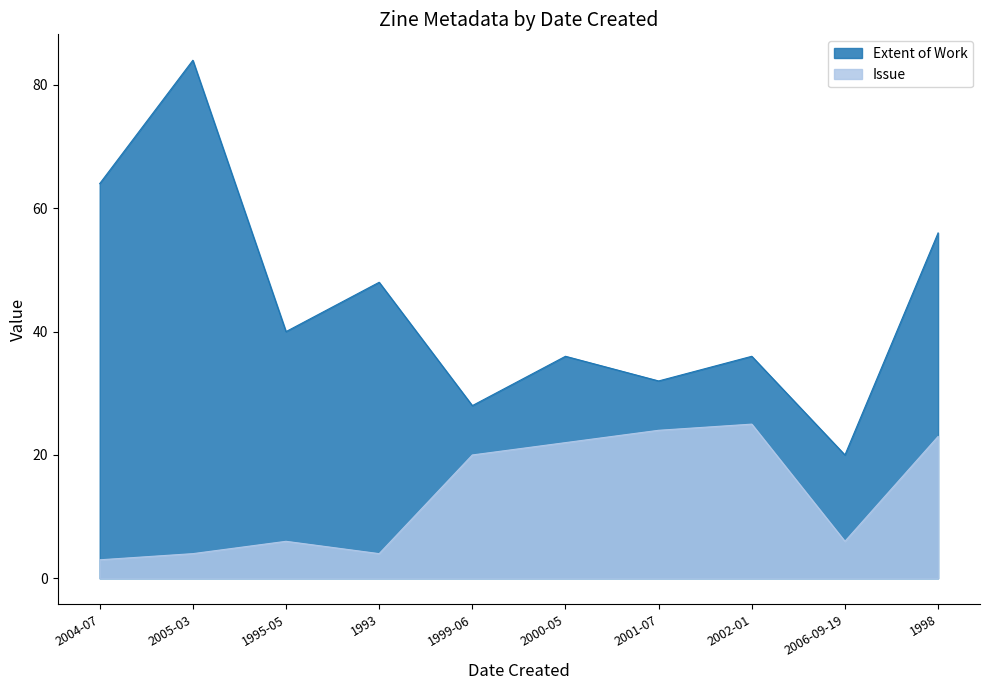

Reading left to right, extract all data points from this chart.

Extent of Work: 64	84	40	48	28	36	32	36	20	56
Issue: 3	4	6	4	20	22	24	25	6	23